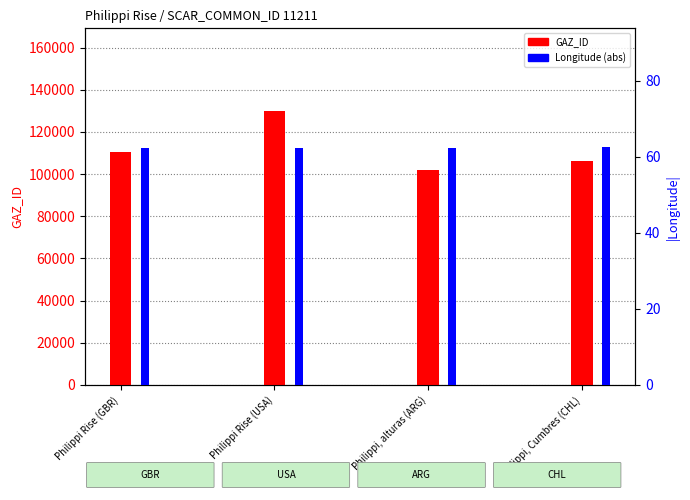

Is the value of Longitude (abs) at Philippi Rise (GBR) greater than the value of GAZ_ID at Philippi, Cumbres (CHL)?

No